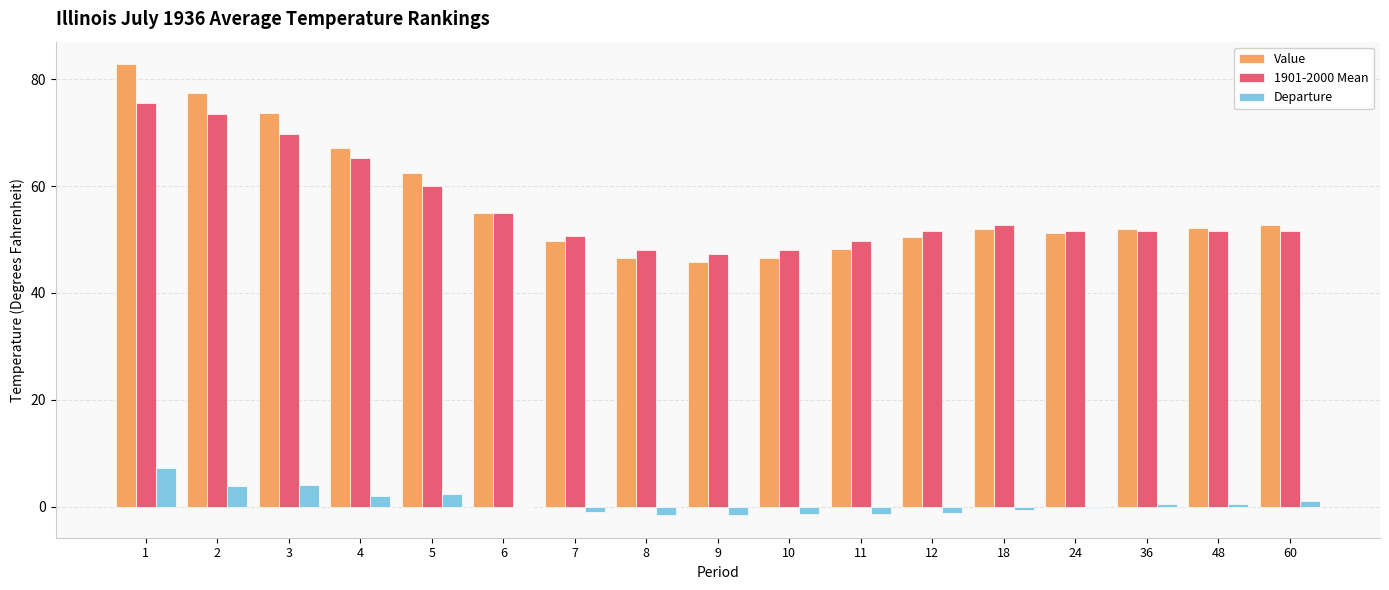

What are all the series names shown in the legend?

Value, 1901-2000 Mean, Departure